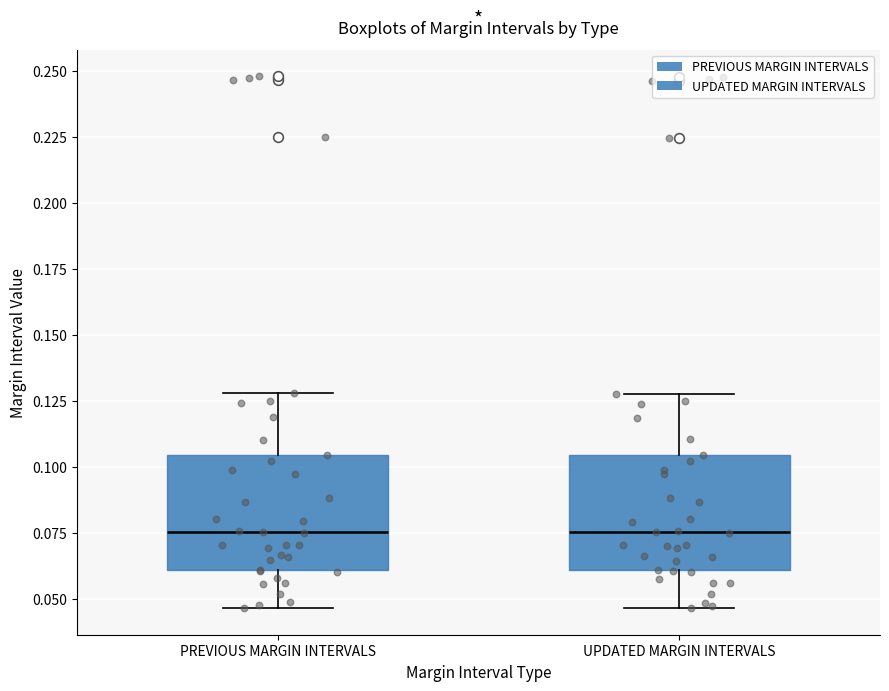

Reading left to right, transcribe this box plot: for each box, give where its median line is, the range the box spans, and where its two whiskers end, as read against the y-axis. The values are not printed on the chart, so give them approximately, as read against the axis.

PREVIOUS MARGIN INTERVALS: median 0.075, box 0.060 to 0.105, whiskers 0.045 to 0.130
UPDATED MARGIN INTERVALS: median 0.075, box 0.060 to 0.105, whiskers 0.045 to 0.130